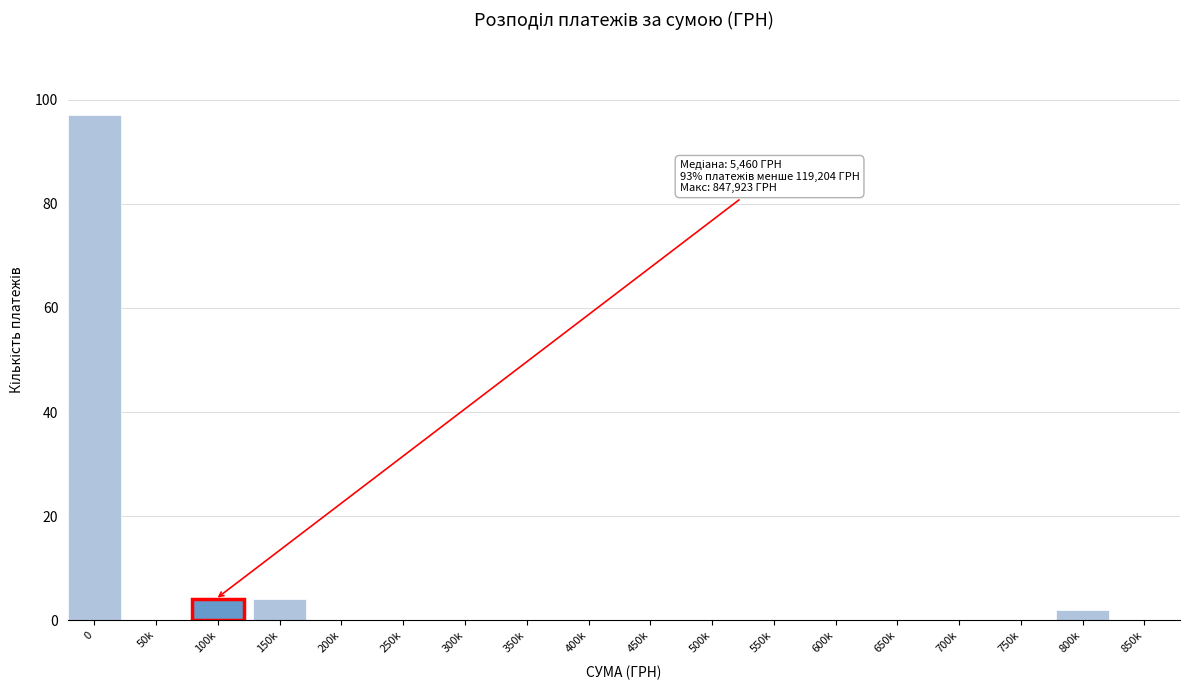

Reading right to left, extract all data points from this chart.

850k=0	800k=2	750k=0	700k=0	650k=0	600k=0	550k=0	500k=0	450k=0	400k=0	350k=0	300k=0	250k=0	200k=0	150k=4	100k=4	50k=0	0=97